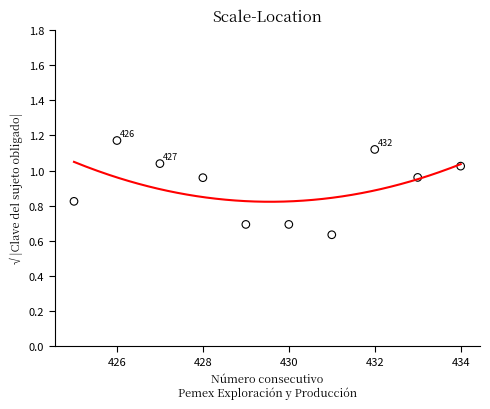

What is the range of X values (max minus min)?

9.0